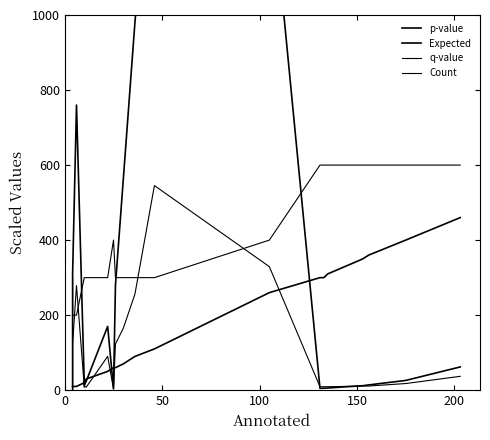

How many values in the p-value series exceed 26?

9